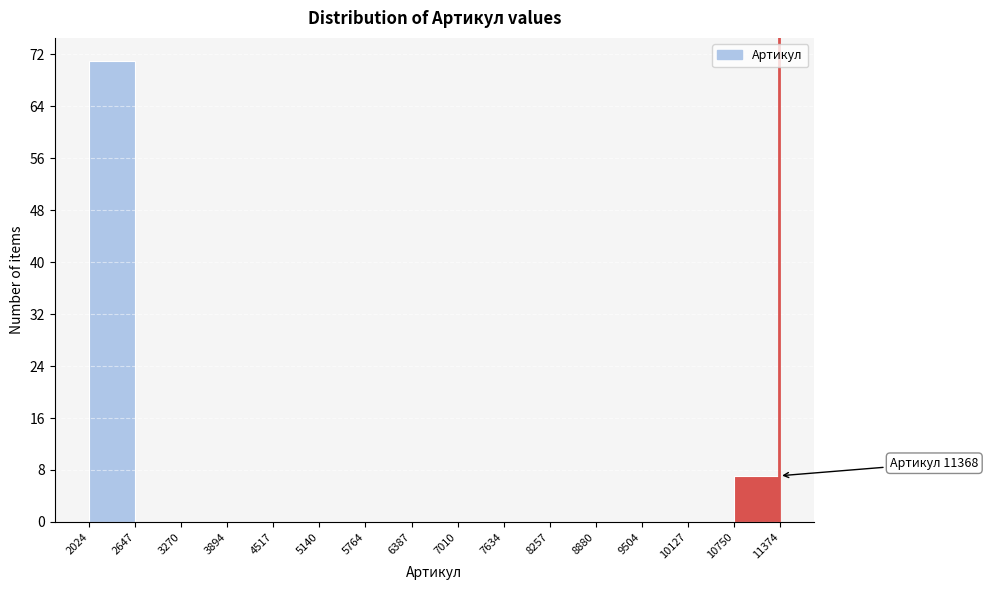

Which range on the x-axis has the tallest bar?

2024 to 2647